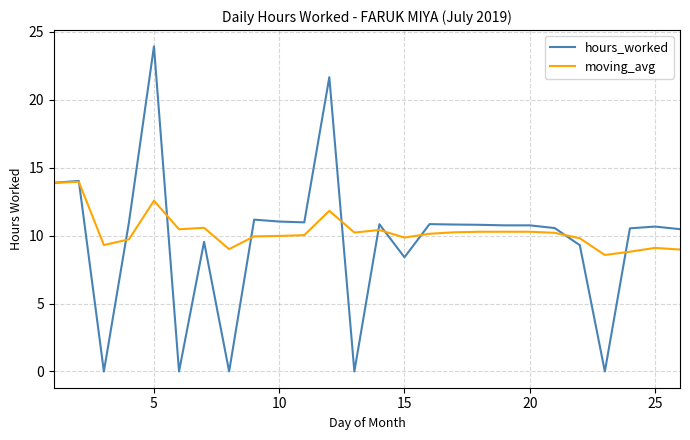

What is the maximum value shown in the chart?

23.9